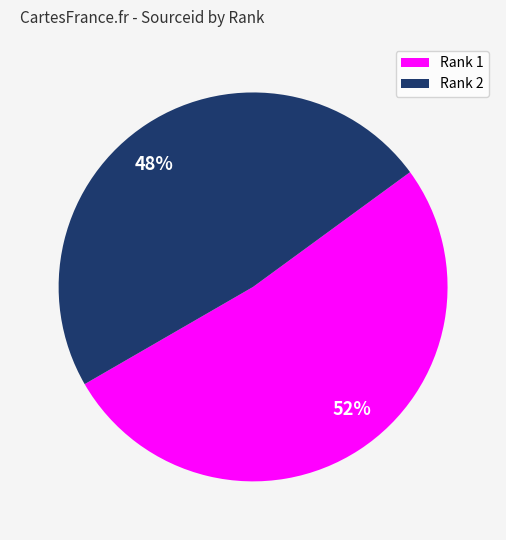

Which has a higher value, 48% or 52%?

52%